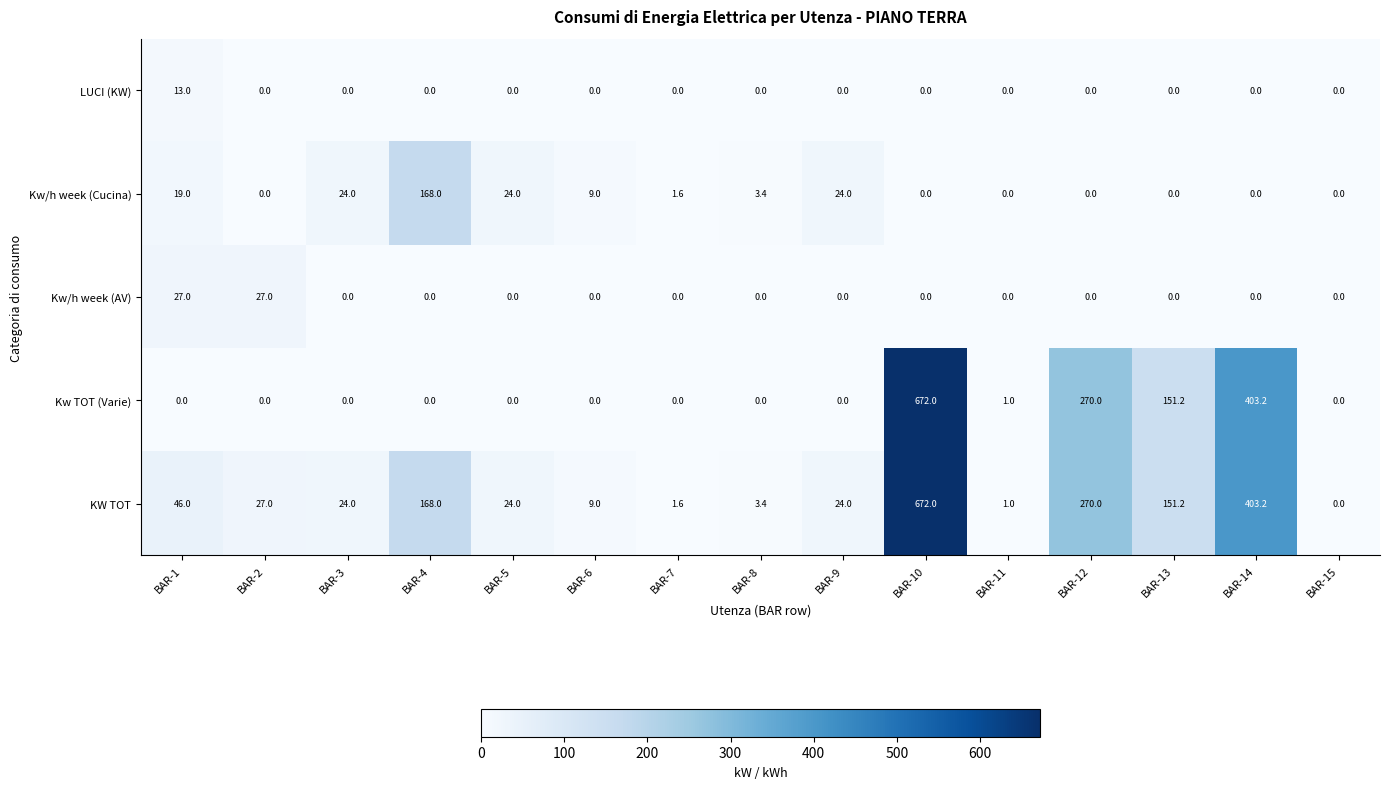

Which series changed the most between BAR-1 and BAR-13?

Kw TOT (Varie)